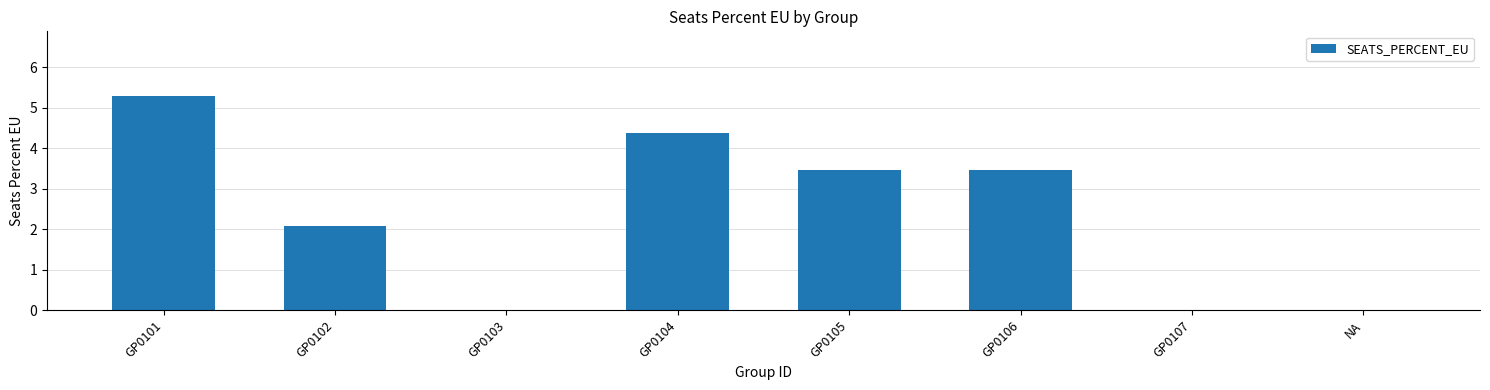

The value at GP0106 is 3.5. True or false?

True